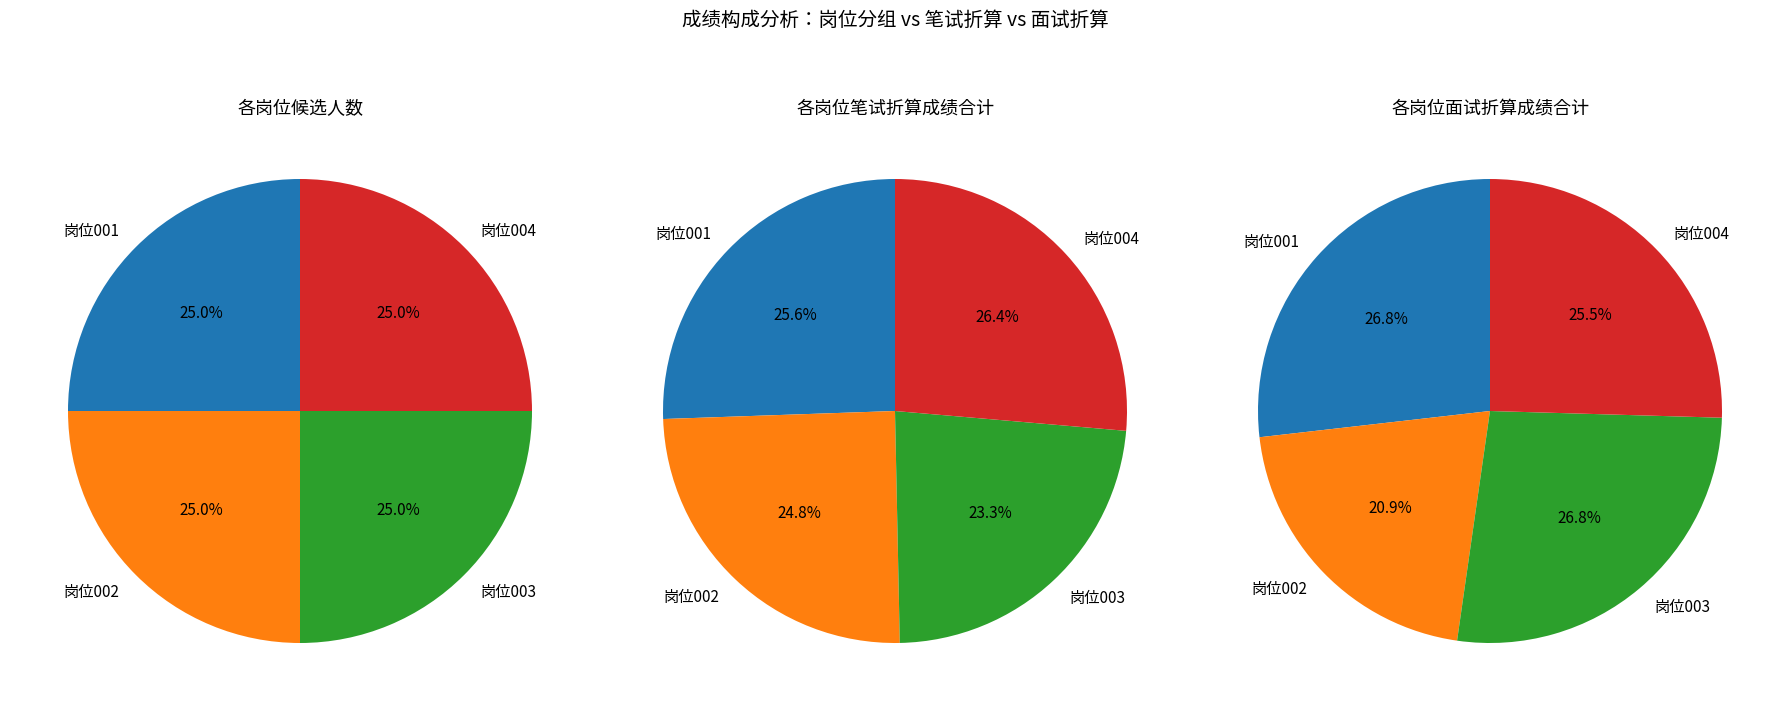

How many segments does this pie chart have?

12